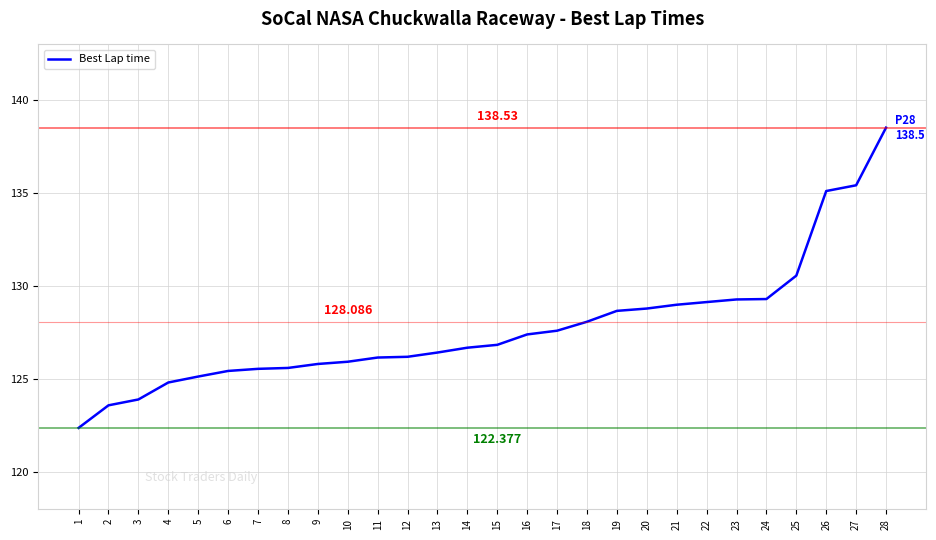

True or false: there are more than 1 points higher than both neighbors.

False